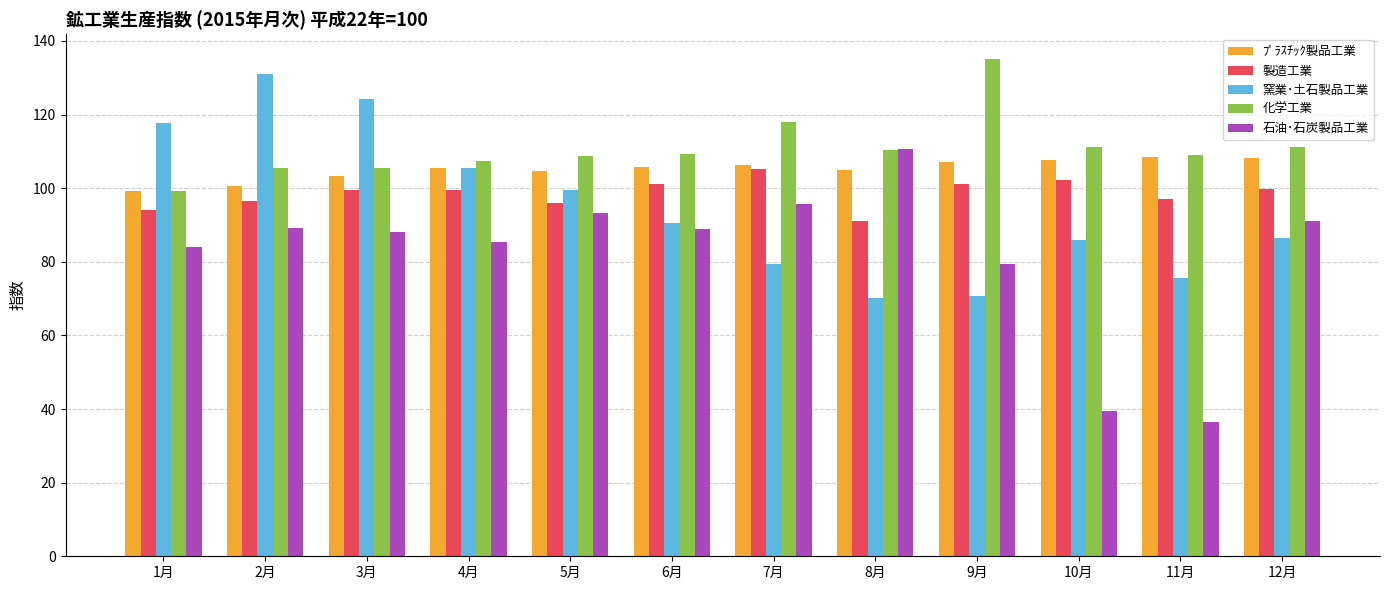

True or false: 化学工業 has a value of 117.9 at 7月.

True